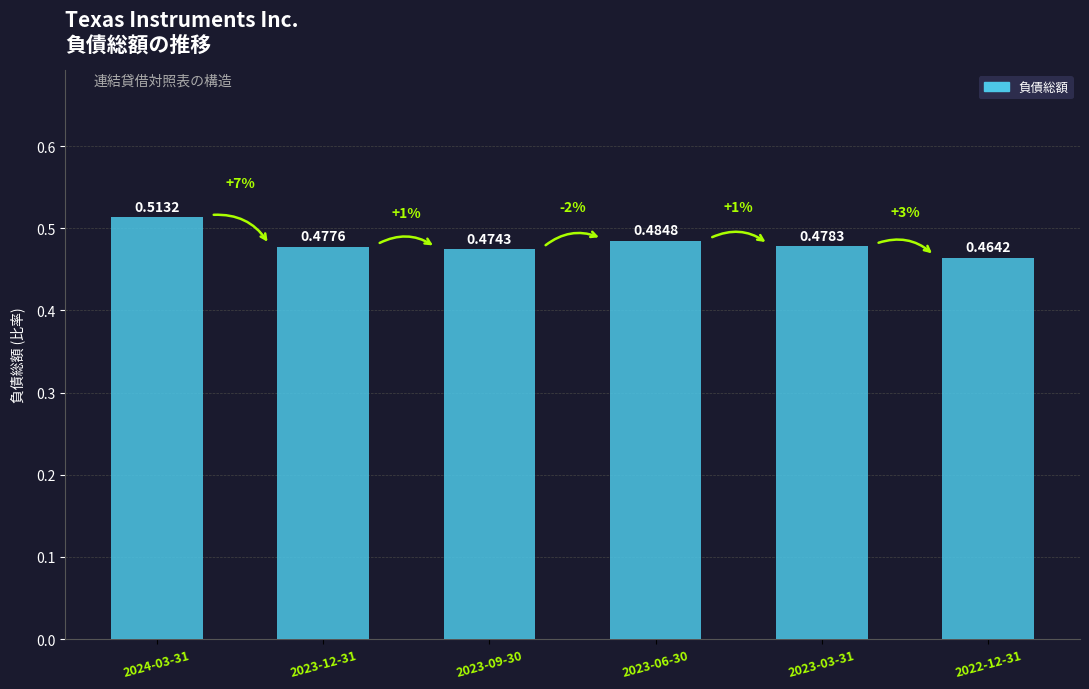

List the labels in order of value, largest first.

2024-03-31, 2023-06-30, 2023-03-31, 2023-12-31, 2023-09-30, 2022-12-31